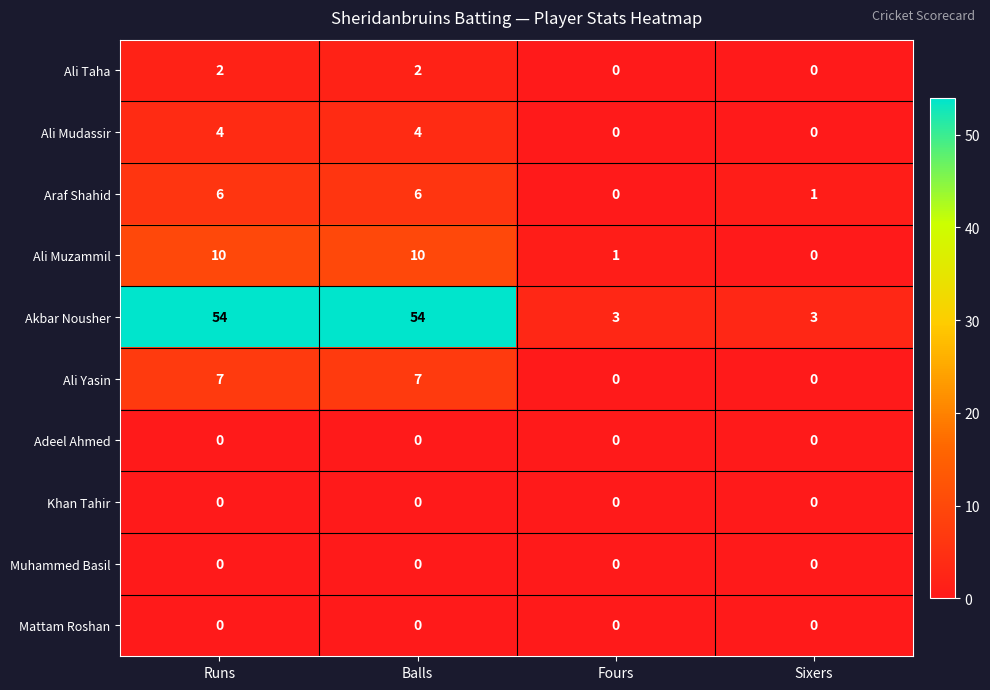

Which series has the largest total across all categories?

Akbar Nousher